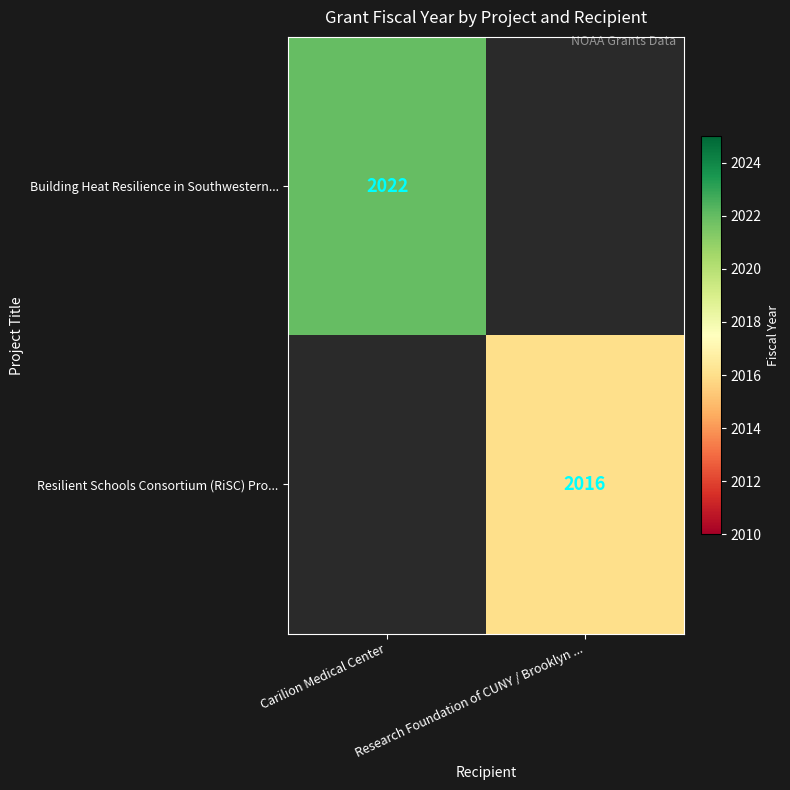

The Resilient Schools Consortium (RiSC) Pro... series shows 2016 at Research Foundation of CUNY / Brooklyn .... True or false?

True